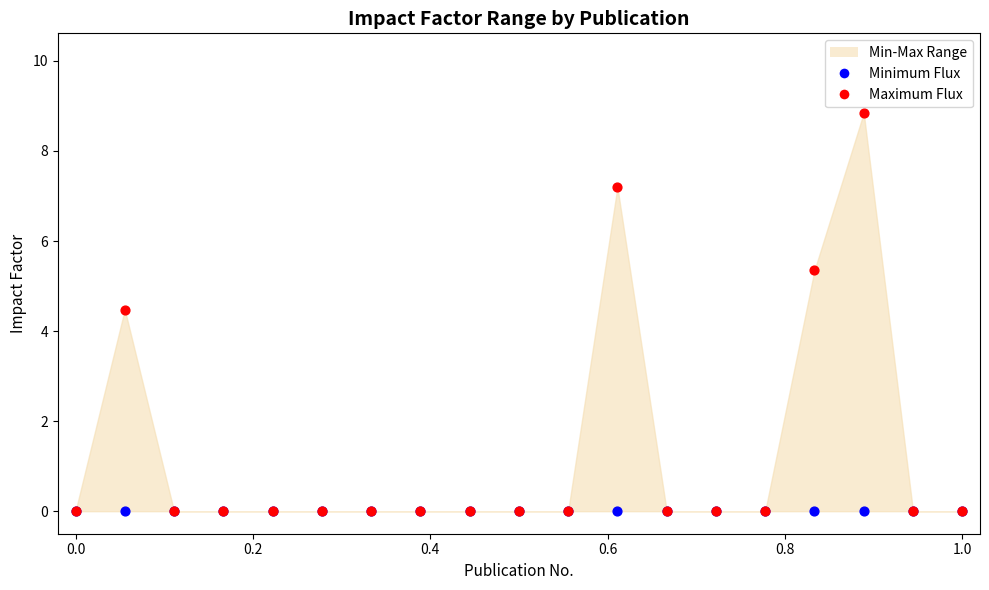

Across all series, what Y value is closest to 4?

4.5